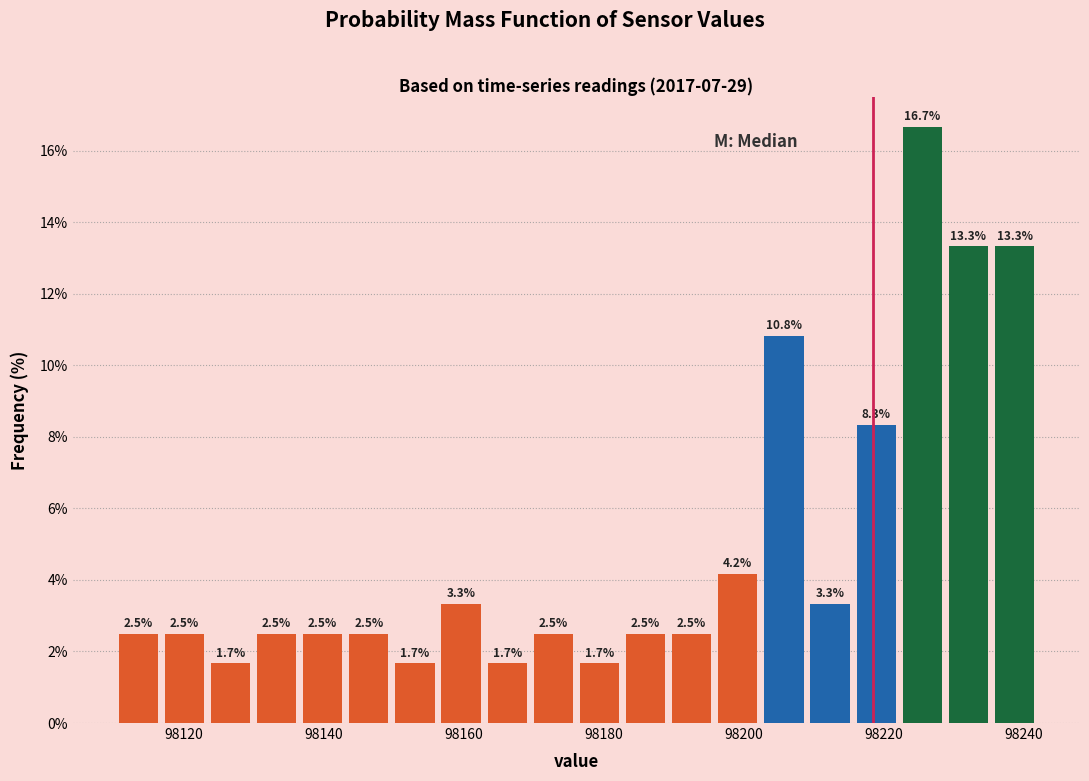

Around what value on the x-axis is the tallest bar? Give the approximate position of its centre, as read against the axis.

98226